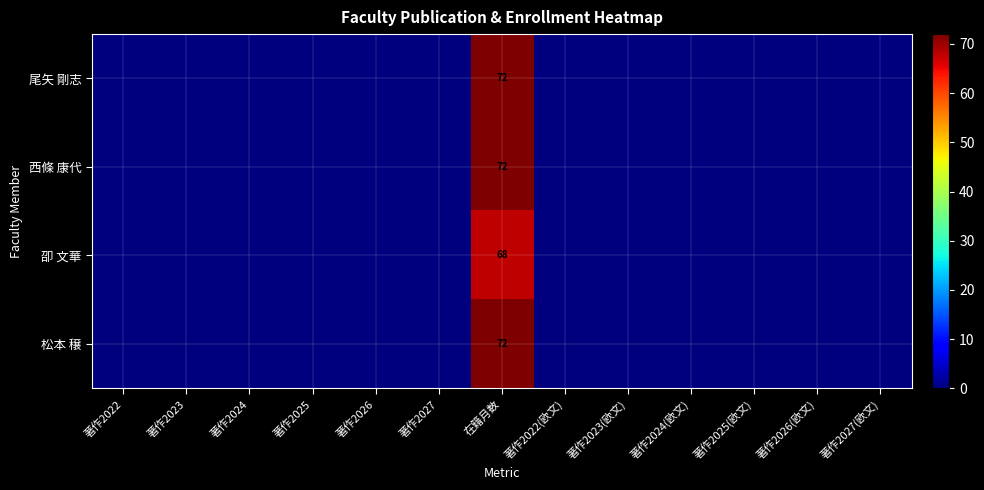

The value of 尾矢 剛志 at 在籍月数 is 29. True or false?

False